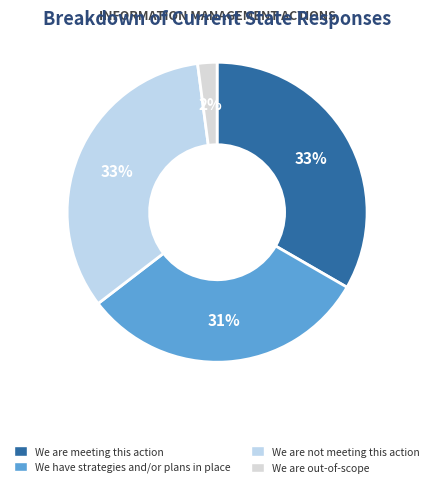

To the nearest percent, what portion does We are meeting this action represent?

33%